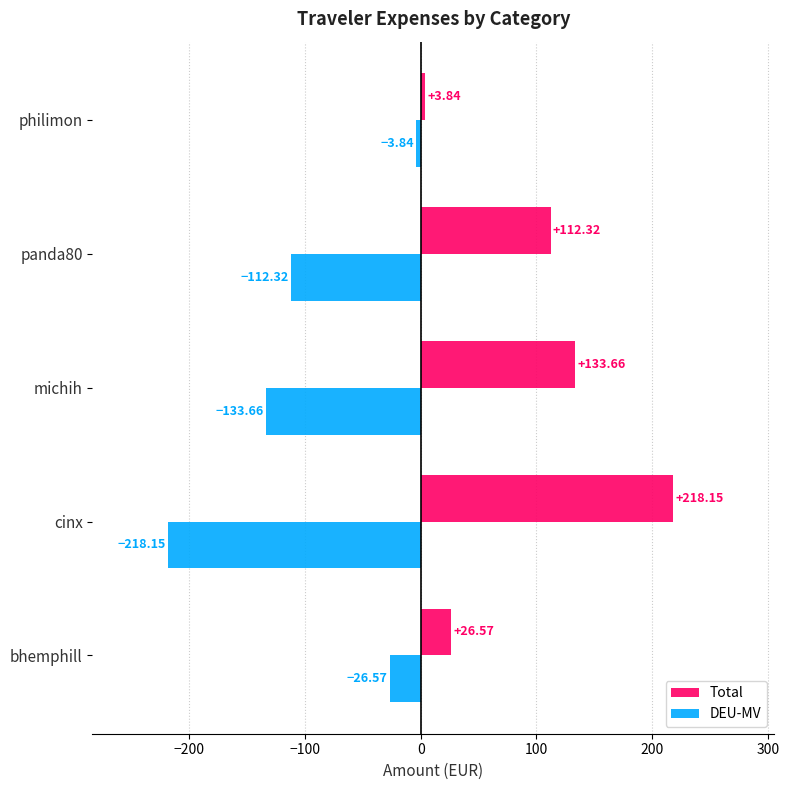

What is the difference between the maximum and second lowest values in the Total series?

191.6